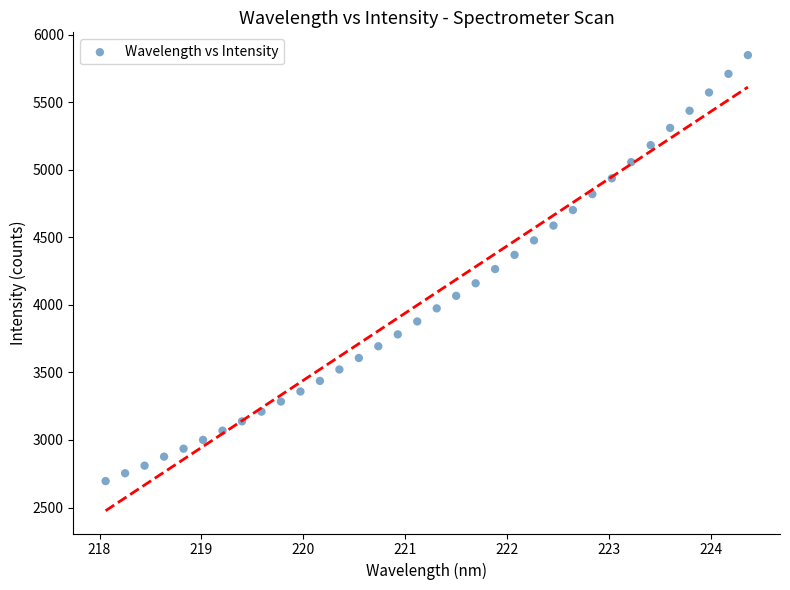

What is the range of X values (max minus min)?

6.3